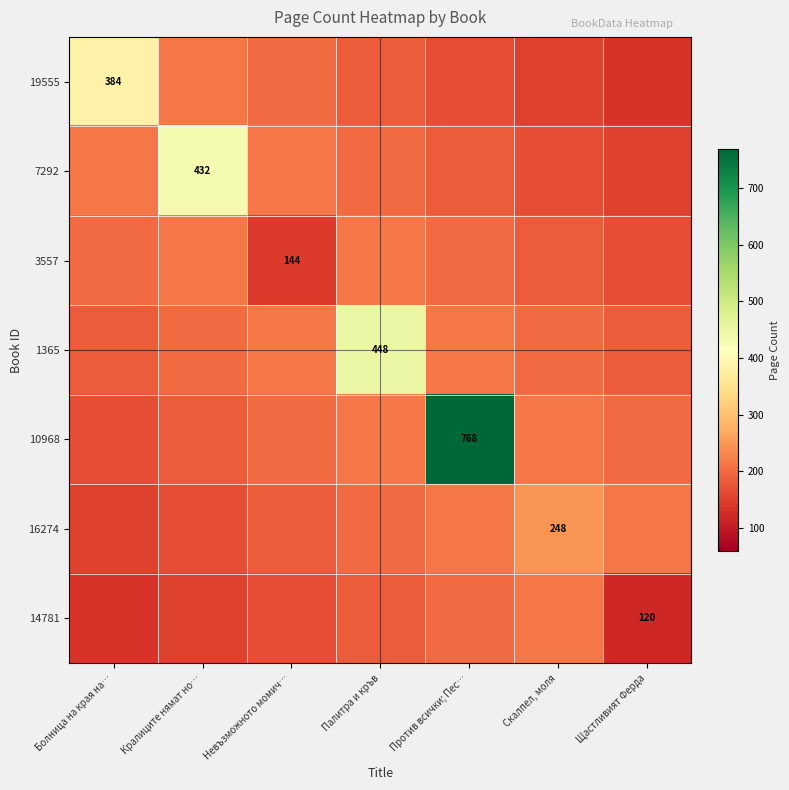

How many data points in 7292 are above 198?

4